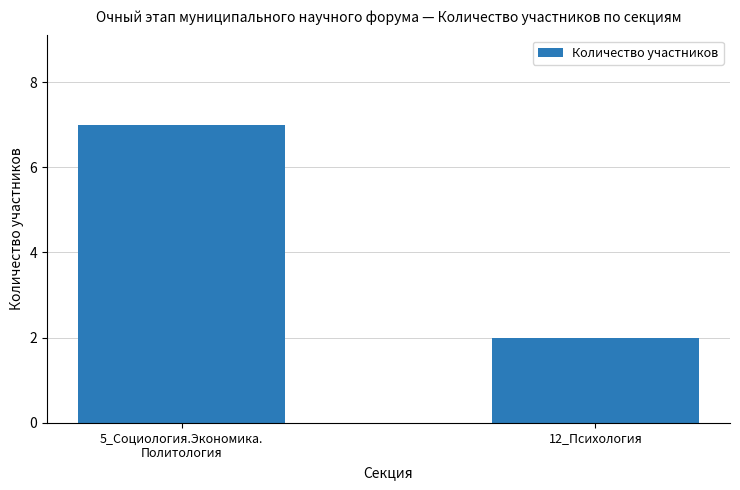

The chart shows a value of 2 at 12_Психология. True or false?

True